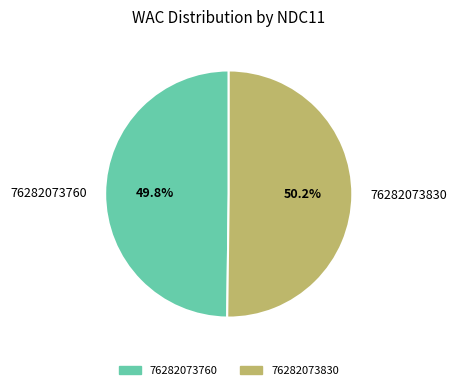

Approximately how many times larger is the value at 76282073760 compared to 76282073830?

1.0